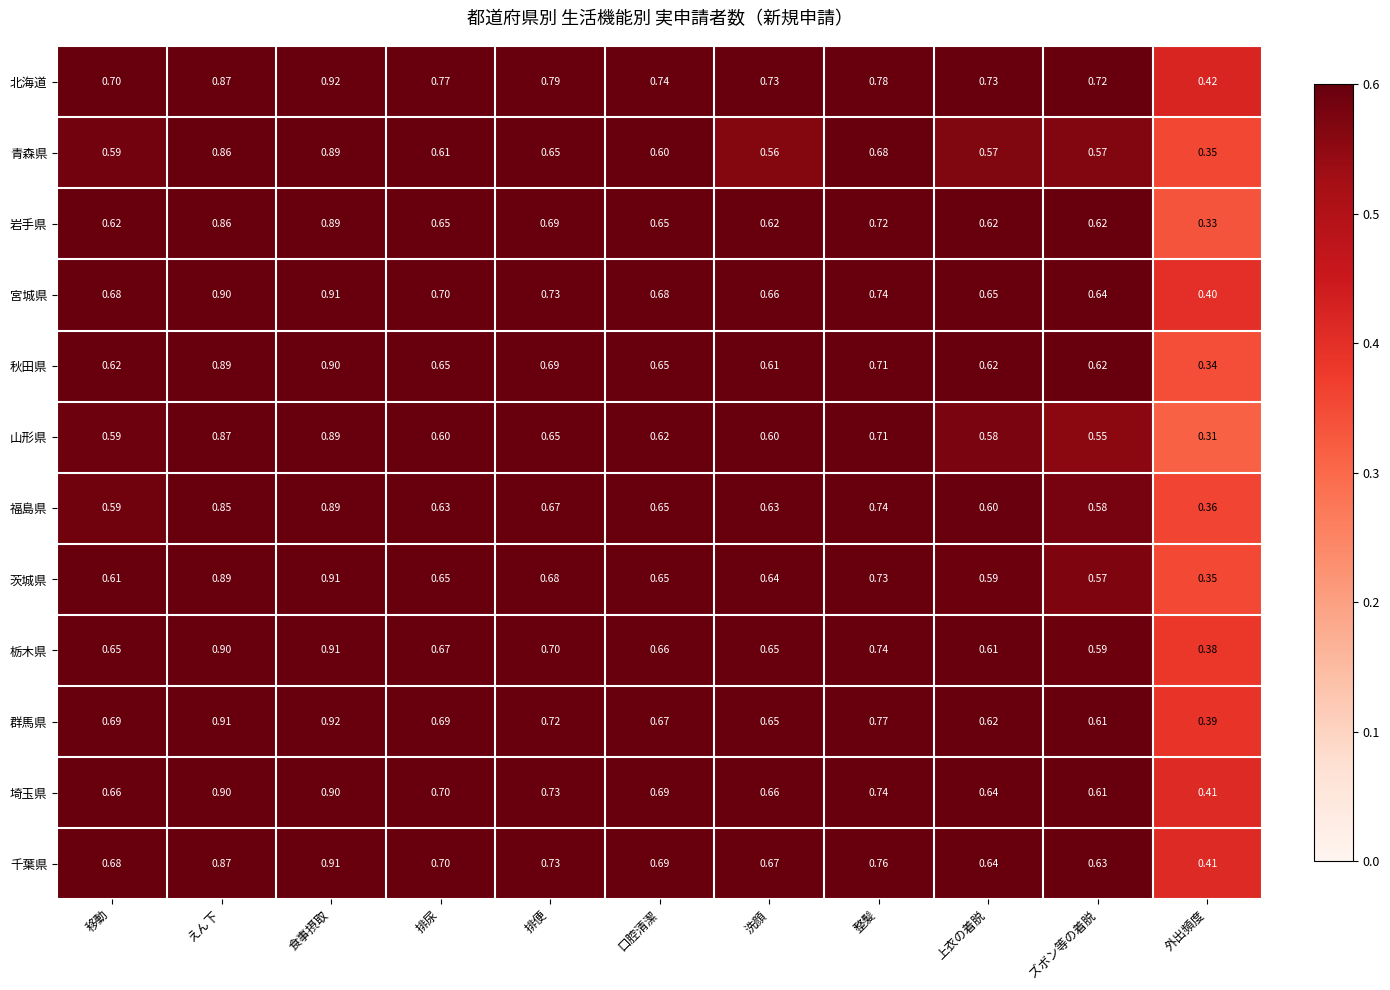

Is the value of 群馬県 at 上衣の着脱 greater than the value of 岩手県 at 口腔清潔?

No